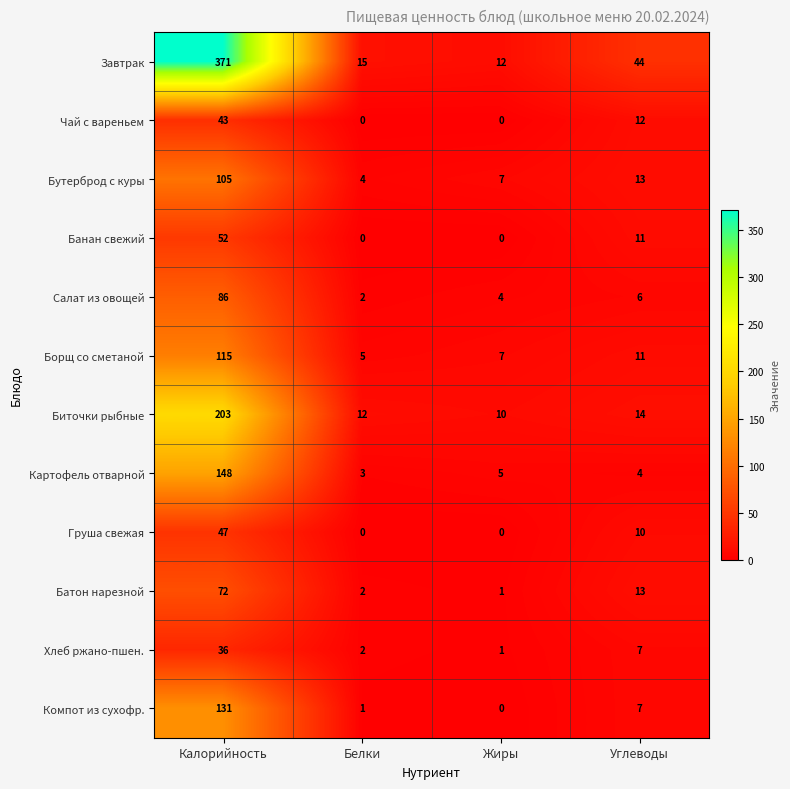

What is the maximum value shown in the chart?

371